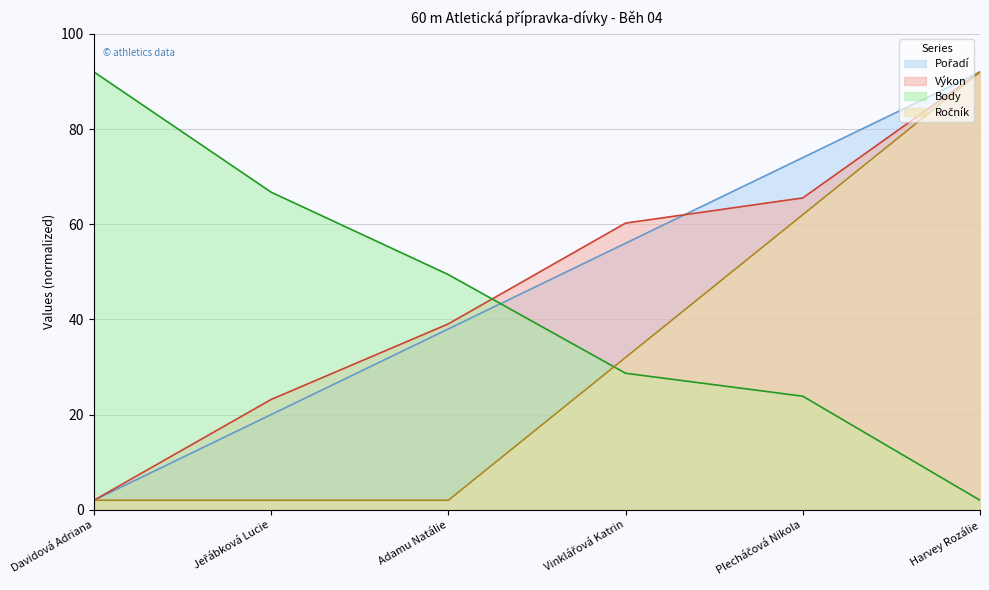

Which has a higher value, Jeřábková Lucie or Adamu Natálie?

Adamu Natálie